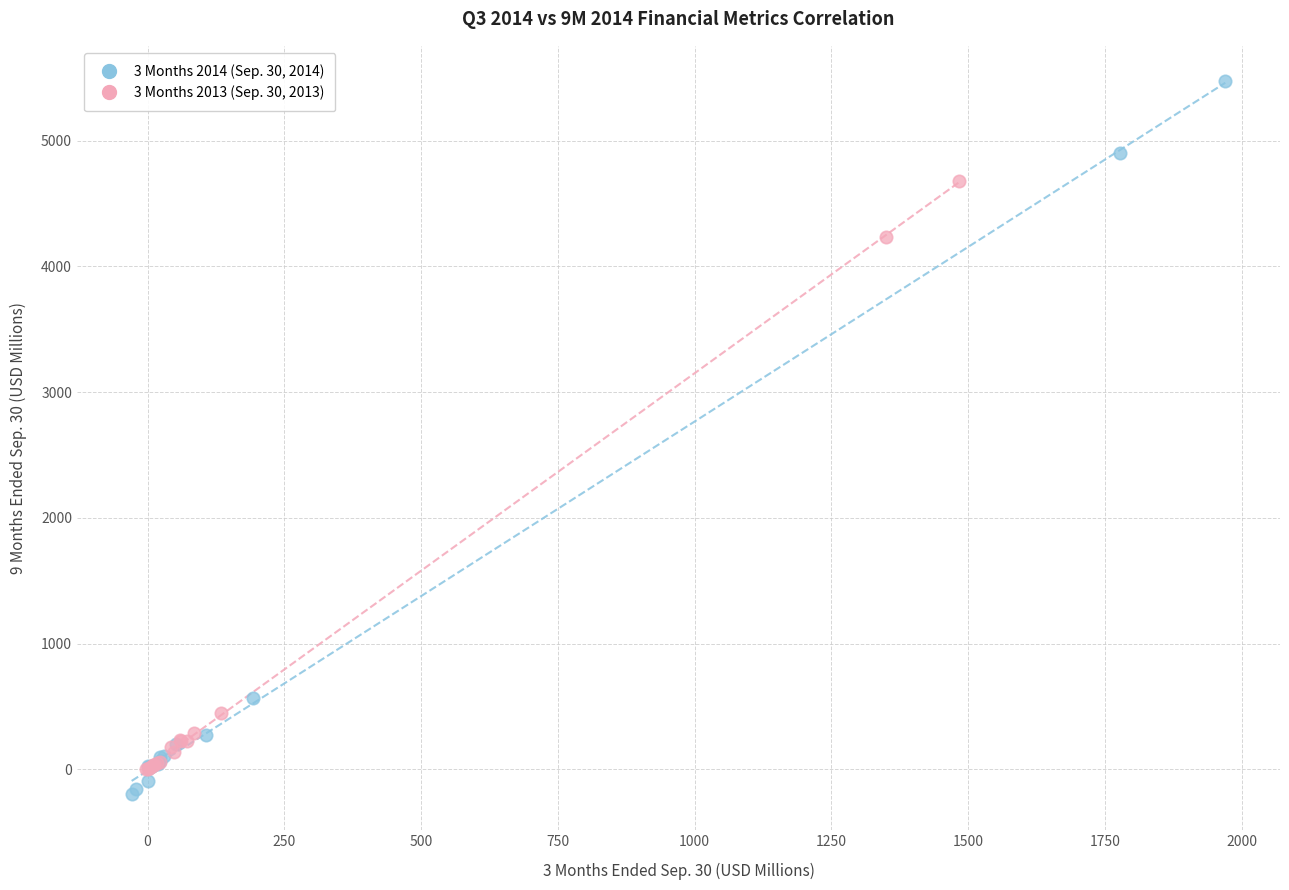

What are all the series names shown in the legend?

3 Months 2014 (Sep. 30, 2014), 3 Months 2013 (Sep. 30, 2013)